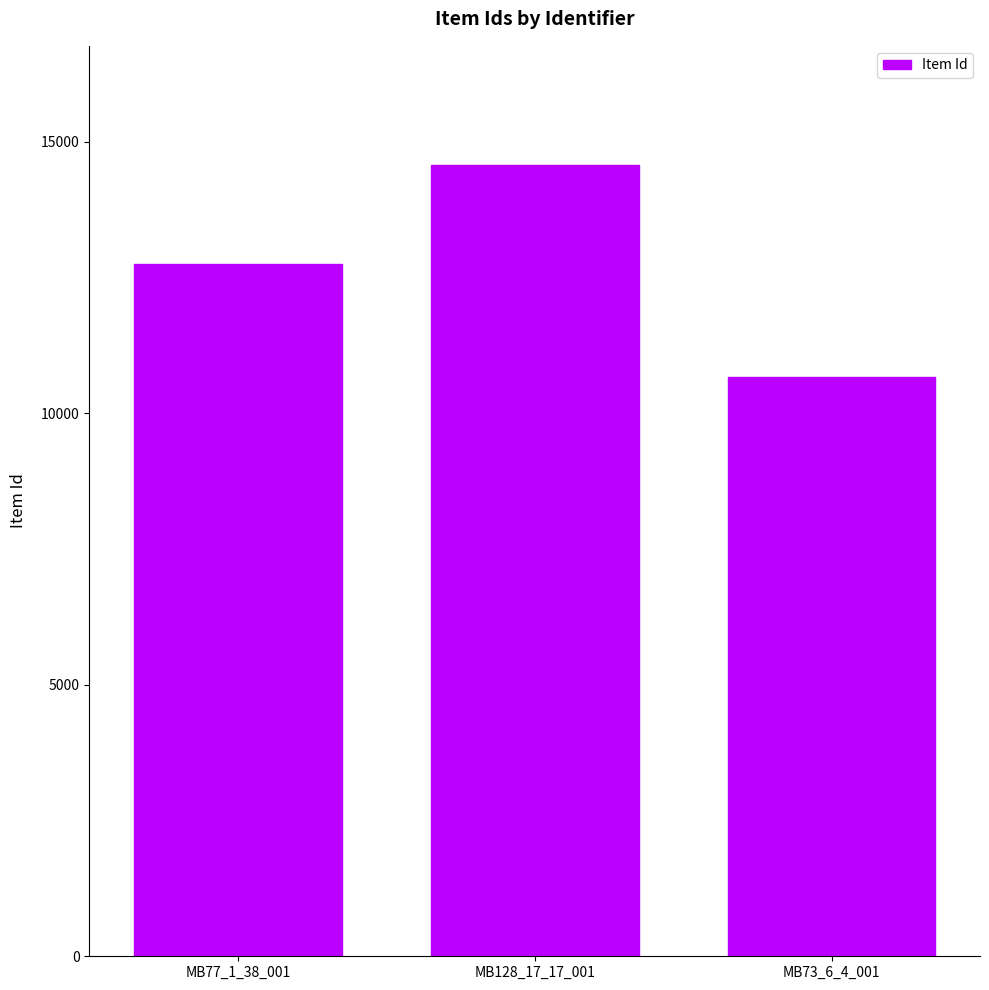

What is the value of the 3rd bar from the left?

10658